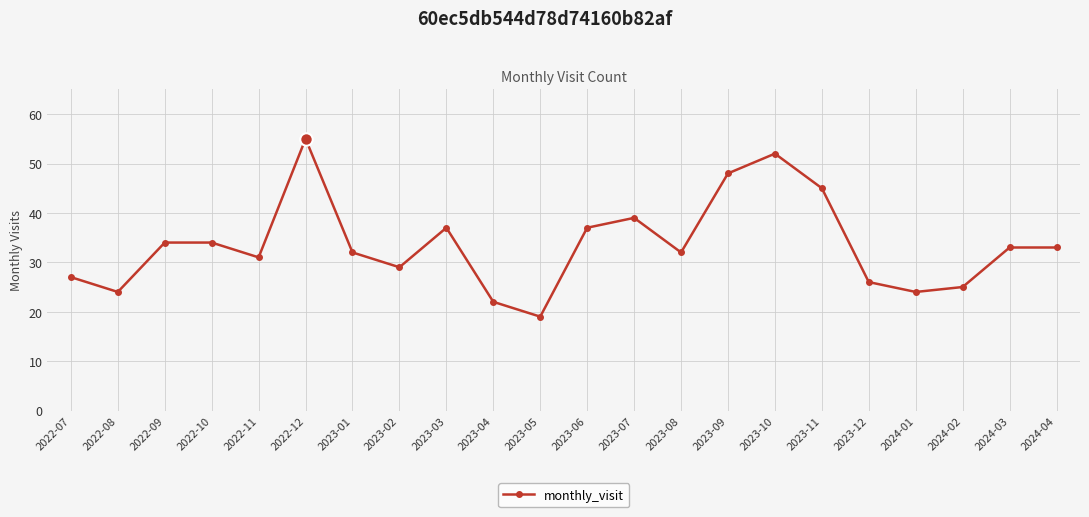

How many points are lower than both their immediate neighbors (excluding endpoints)?

6